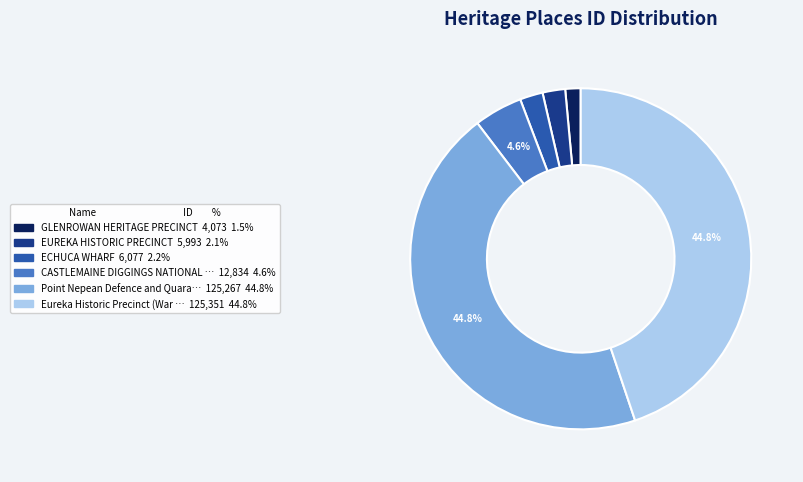

Is there a majority slice in this chart?

No